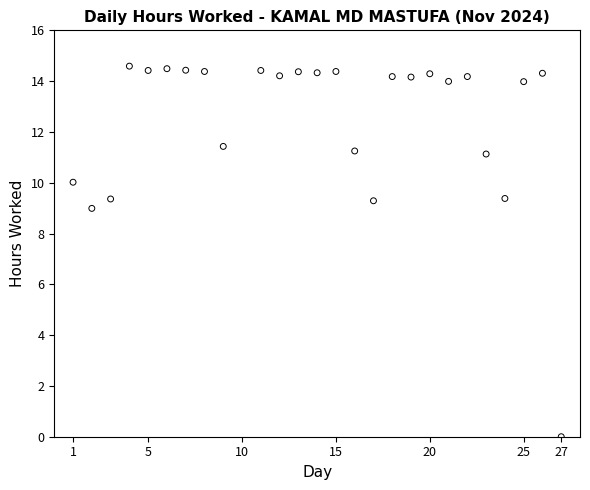

What Y value in the scatter plot is closest to 7?

9.0